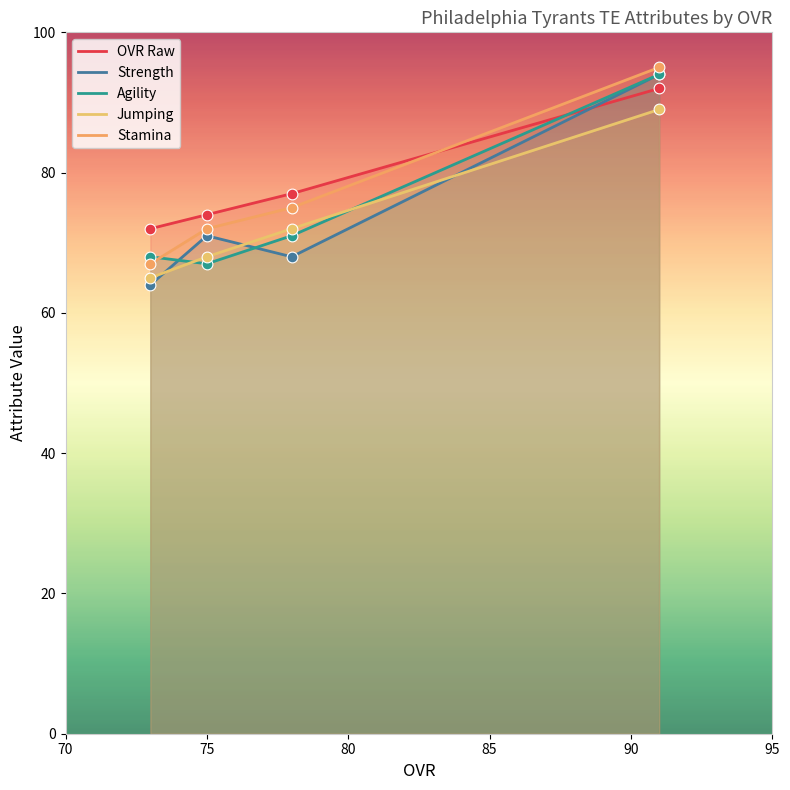

Which series reaches the minimum Y coordinate?

Strength